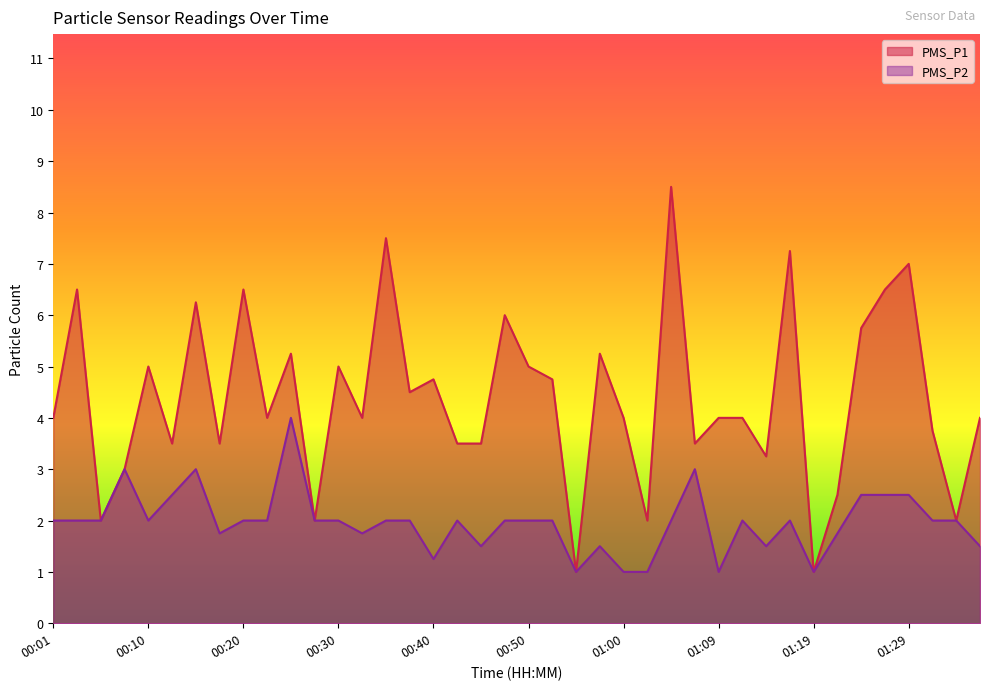

At which category does PMS_P2 reach its first local peak?

00:08